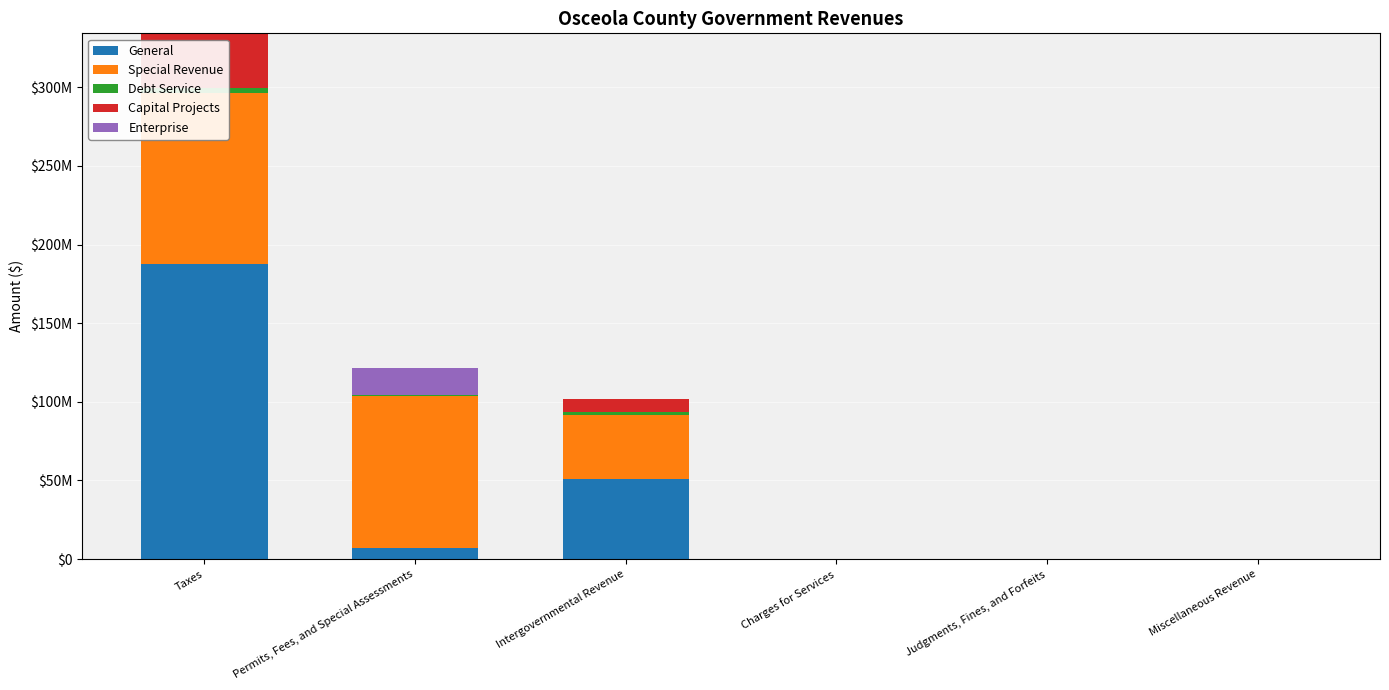

Where does the Debt Service series first go above 733965?

Taxes